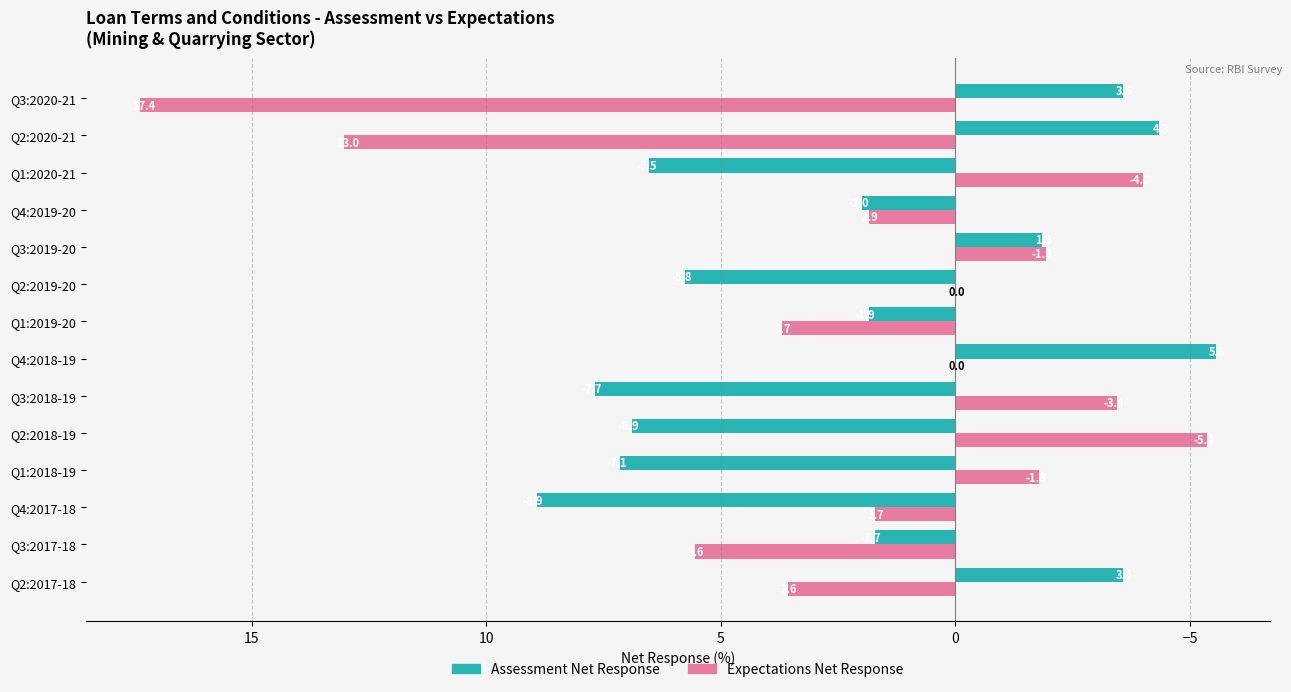

Which series changed the most between Q4:2018-19 and Q1:2020-21?

Assessment Net Response